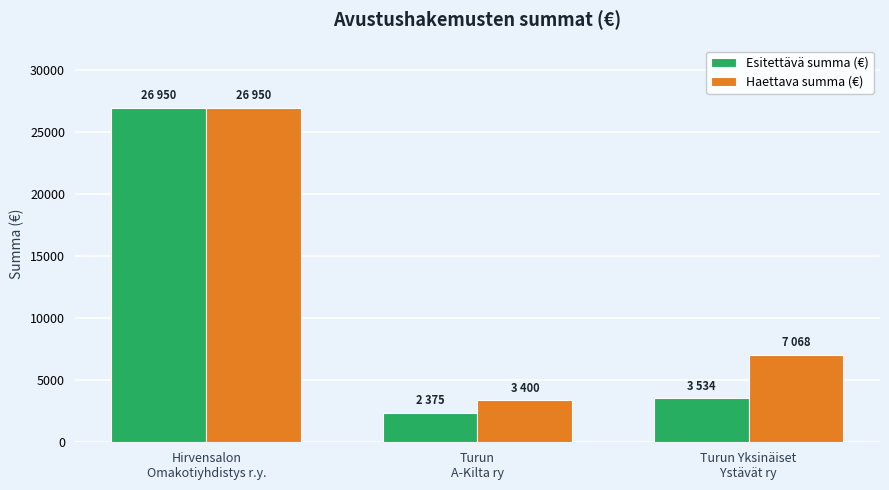

Is the value of Haettava summa (€) at Turun
A-Kilta ry greater than the value of Esitettävä summa (€) at Turun
A-Kilta ry?

Yes